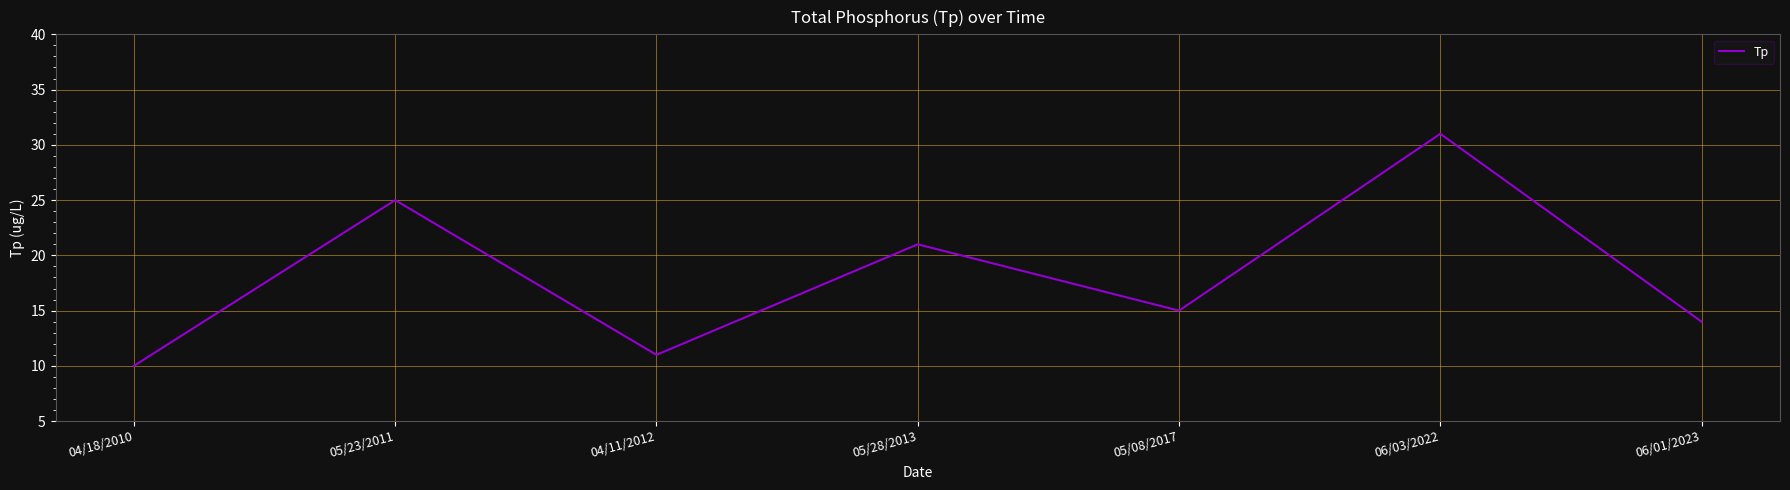

Rank the categories by value from highest to lowest.

06/03/2022, 05/23/2011, 05/28/2013, 05/08/2017, 06/01/2023, 04/11/2012, 04/18/2010